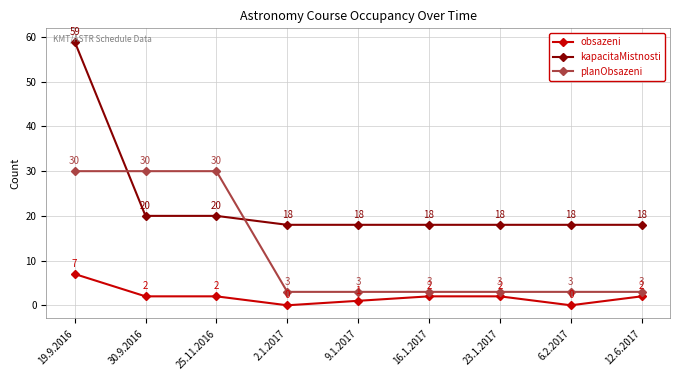

True or false: obsazeni and planObsazeni intersect in this chart.

False